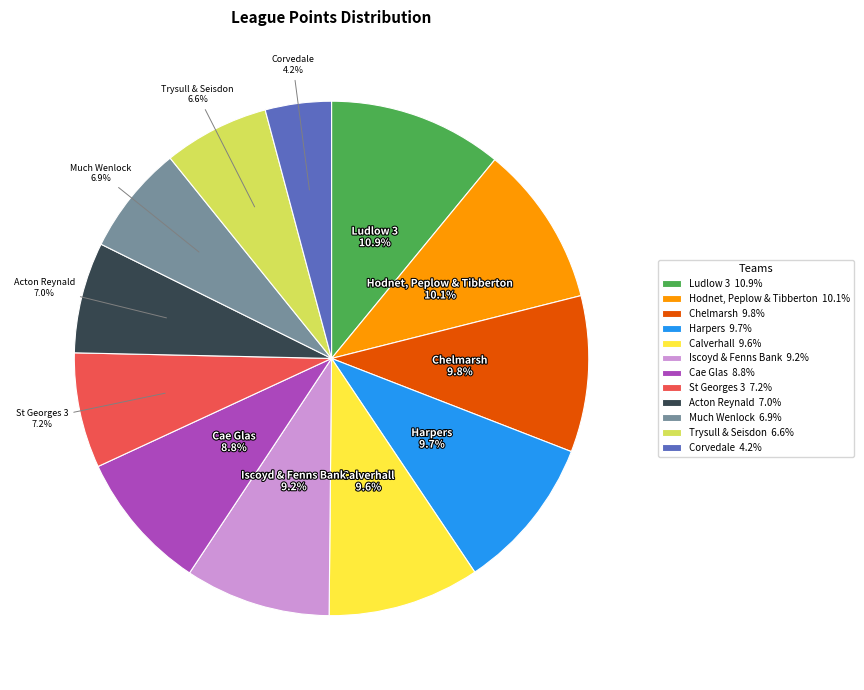

What is the total percentage of Harpers and St Georges 3?

16.9%